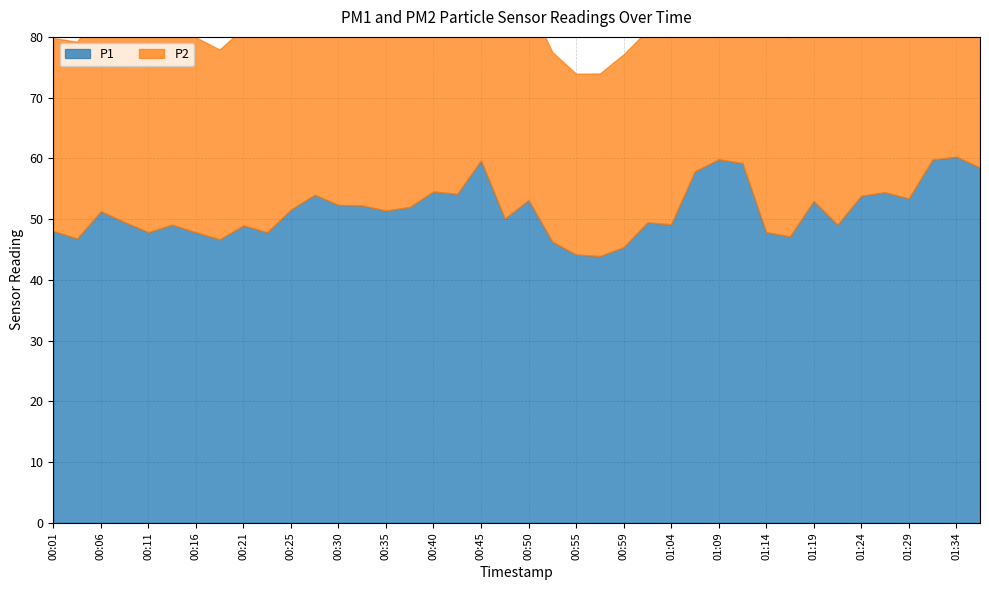

List the series in order of their peak value, lowest first.

P2, P1